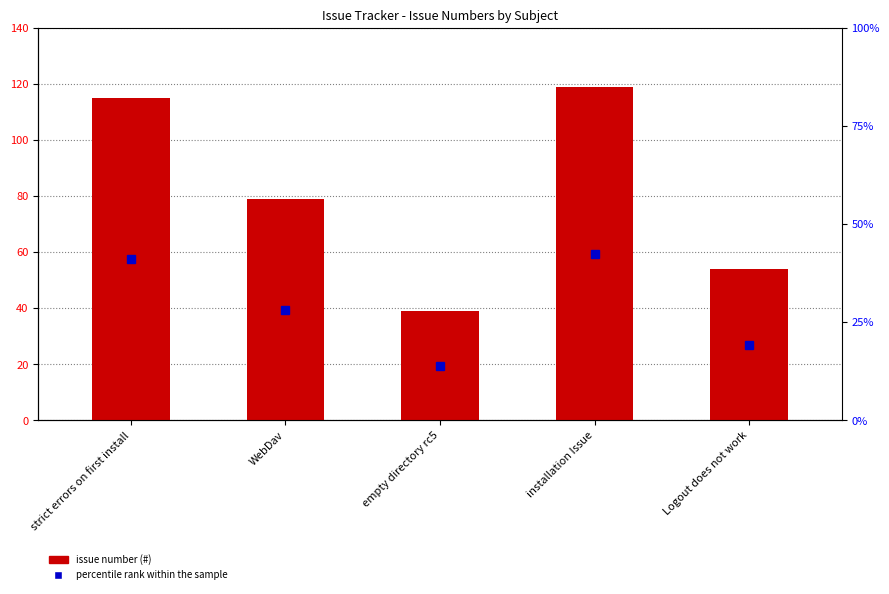

At which label is the value closest to 79?

WebDav